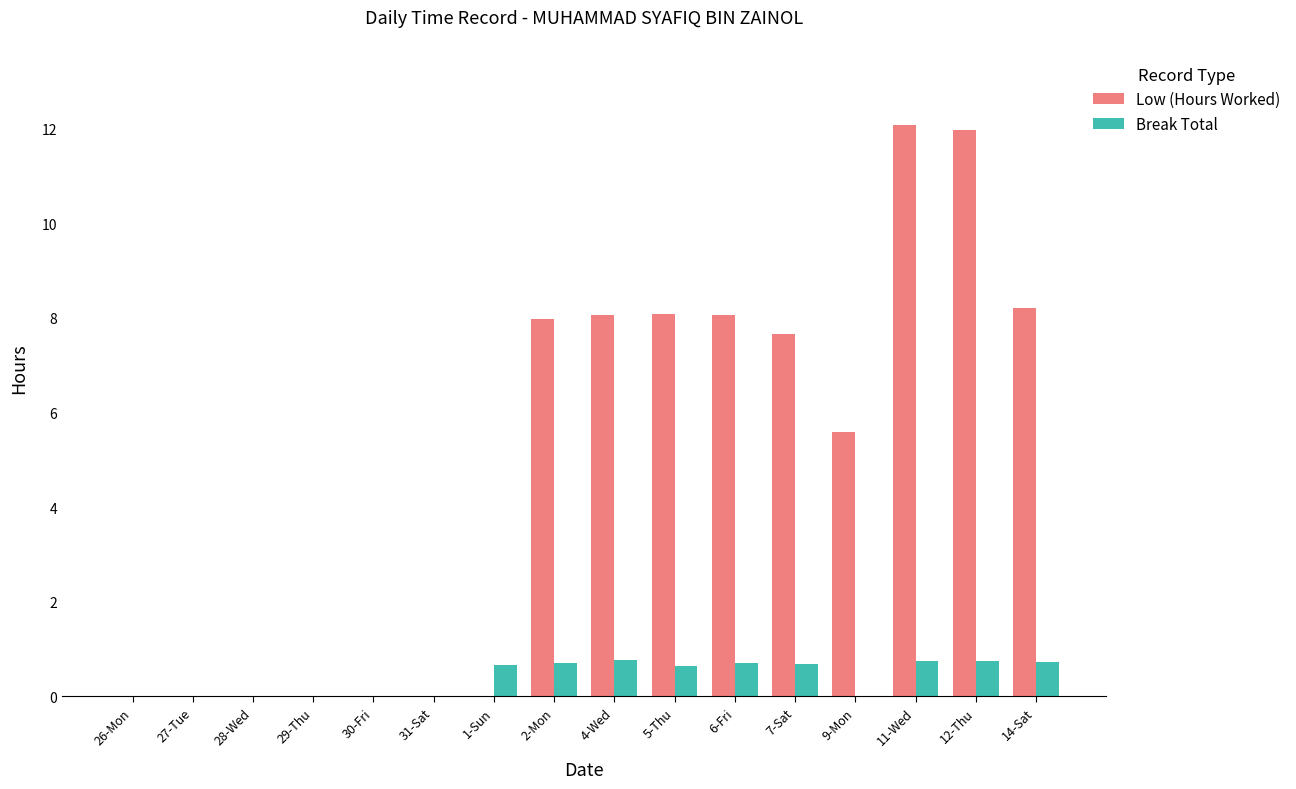

Does the chart contain stacked bars?

No